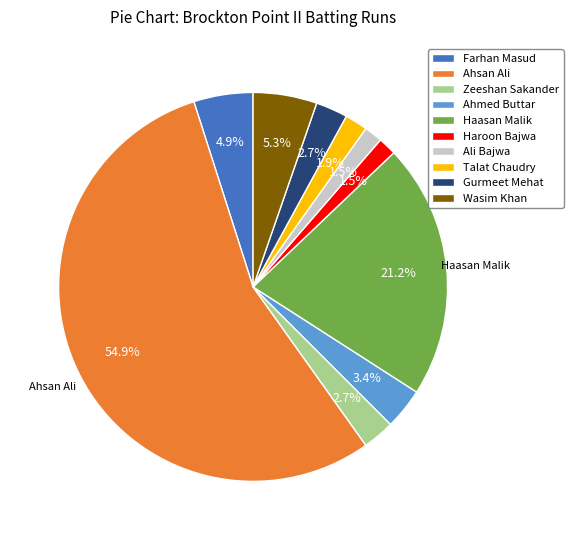

Does any single category account for the majority?

Yes